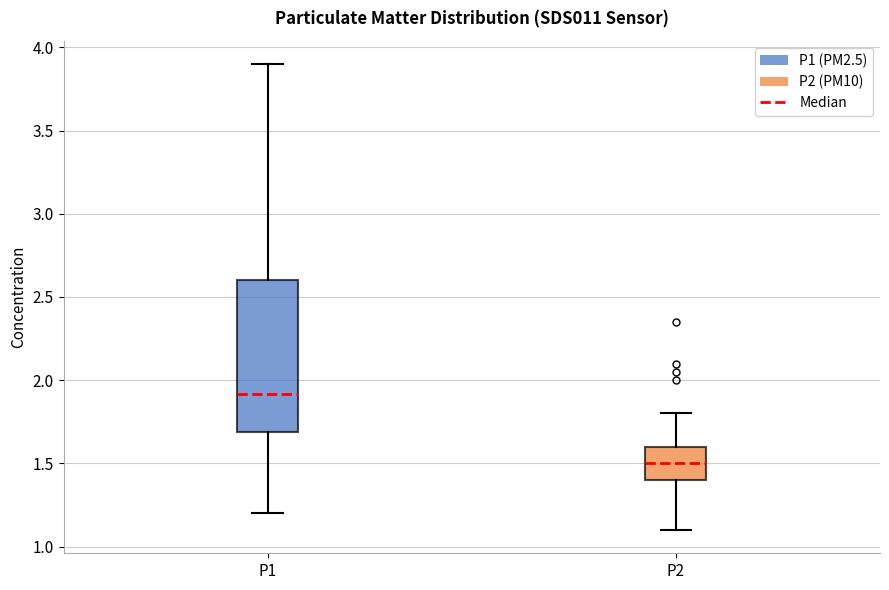

Where does the lower whisker of the box for P1 end on the y-axis? The values are not printed on the chart, so give them approximately, as read against the axis.

1.2